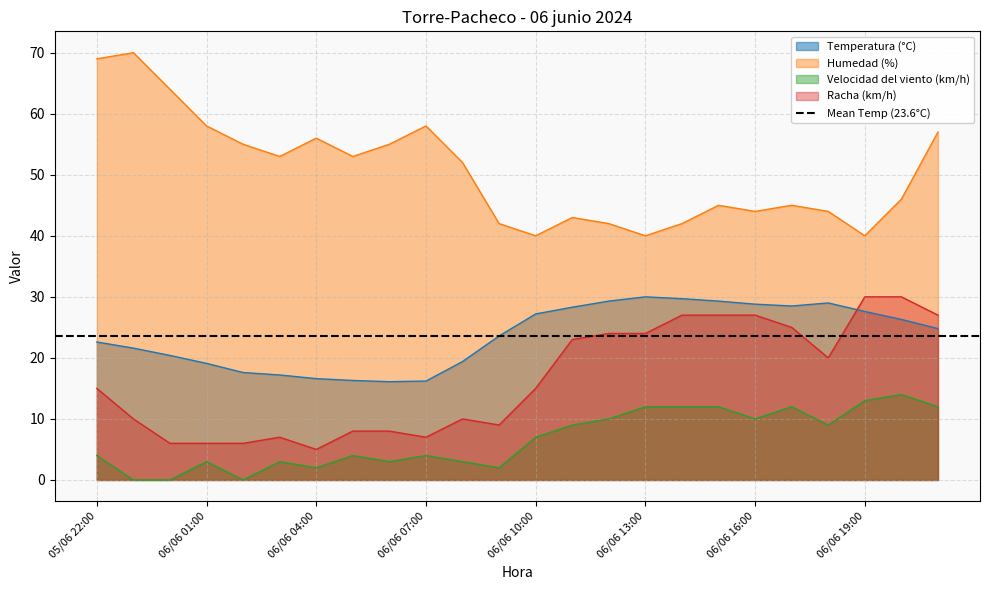

What is the sum of the Humedad (%) values at 06/06 02:00 and 06/06 15:00?

100.0